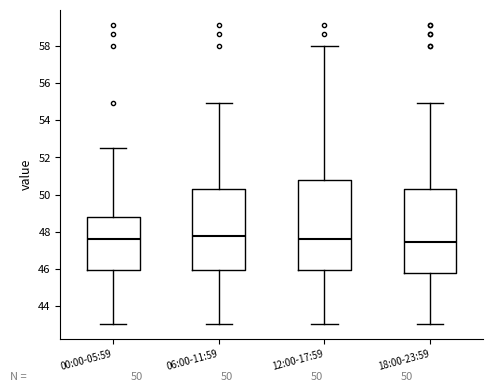

Which box is the tallest, from its lower edge to its upper edge?

12:00-17:59